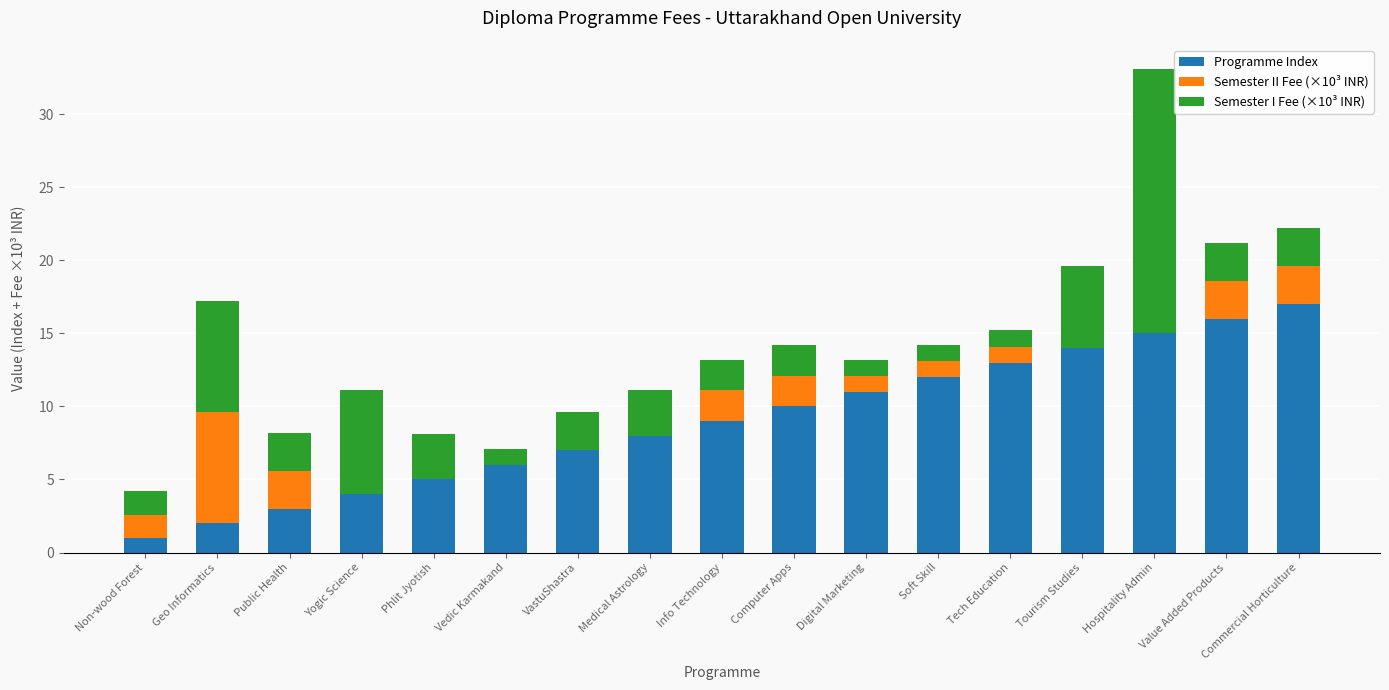

At which category is the sum across all series the highest?

Hospitality Admin